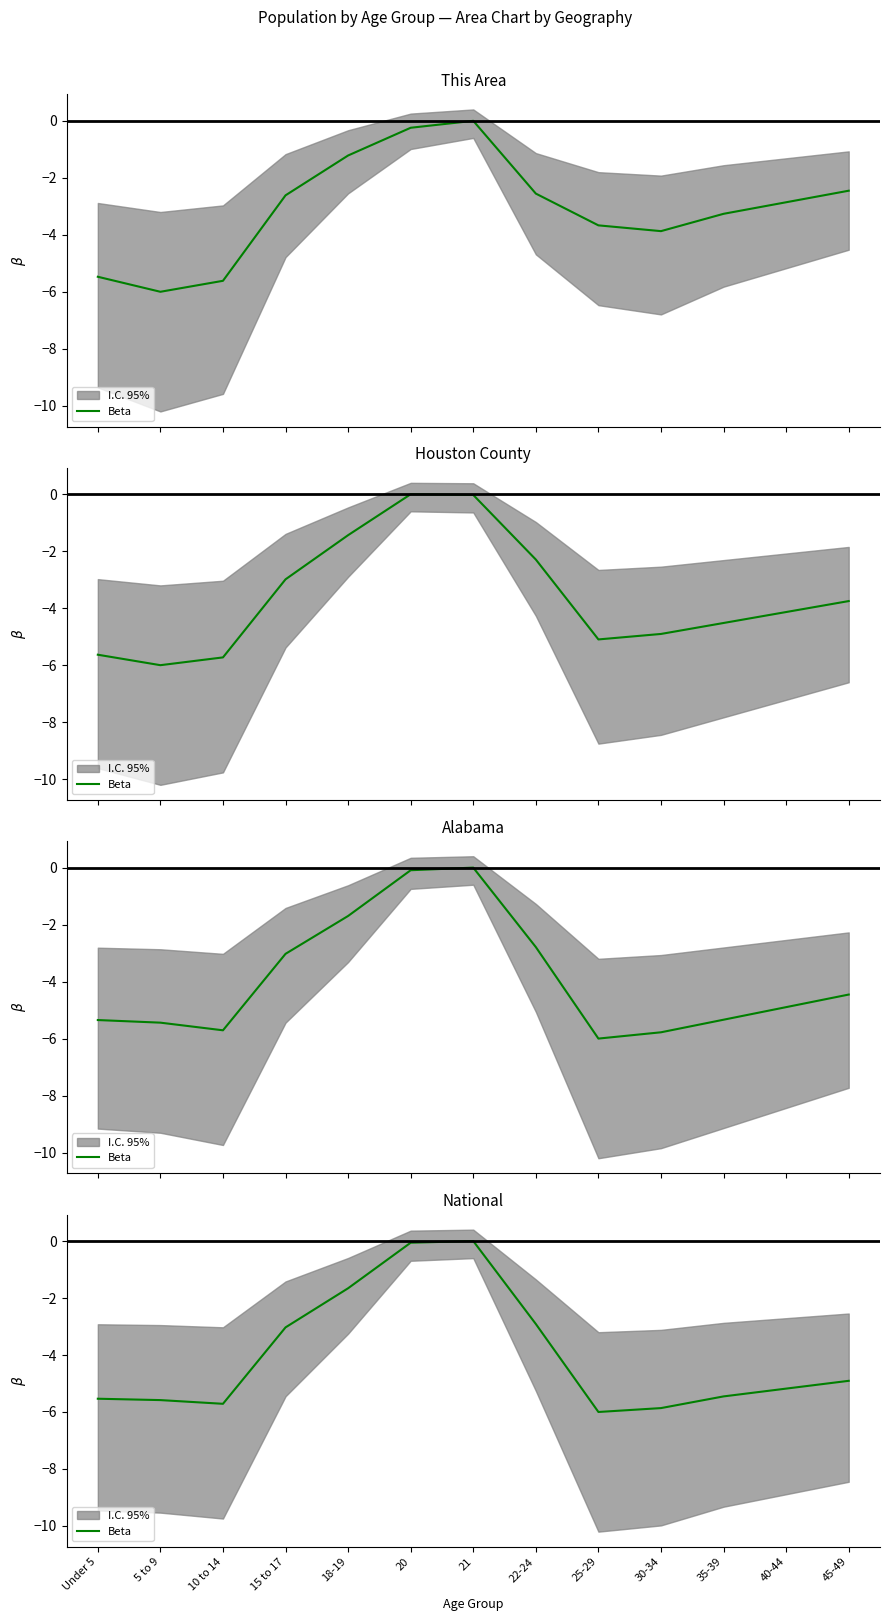

How many interior local valleys (lower than both neighbors) does the data have?

2